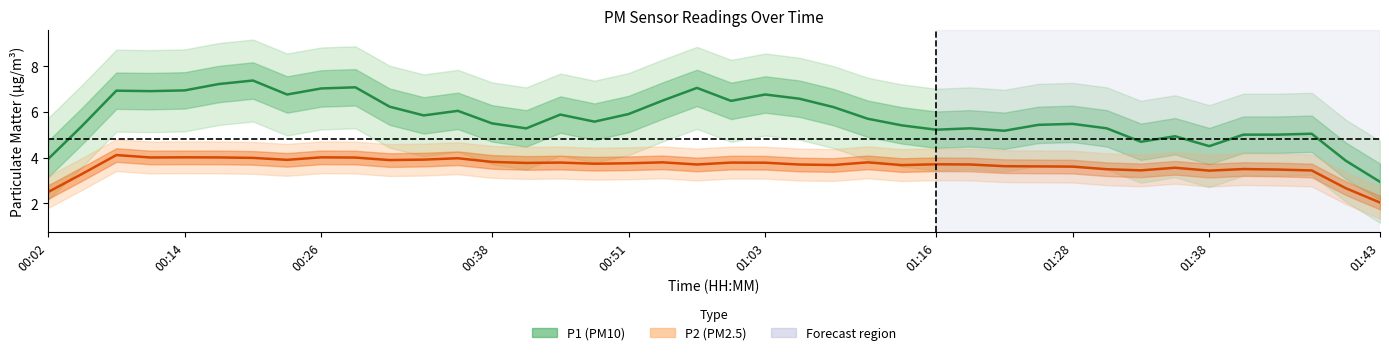

What is the difference between the P1 values at 01:28 and 32?

2.1